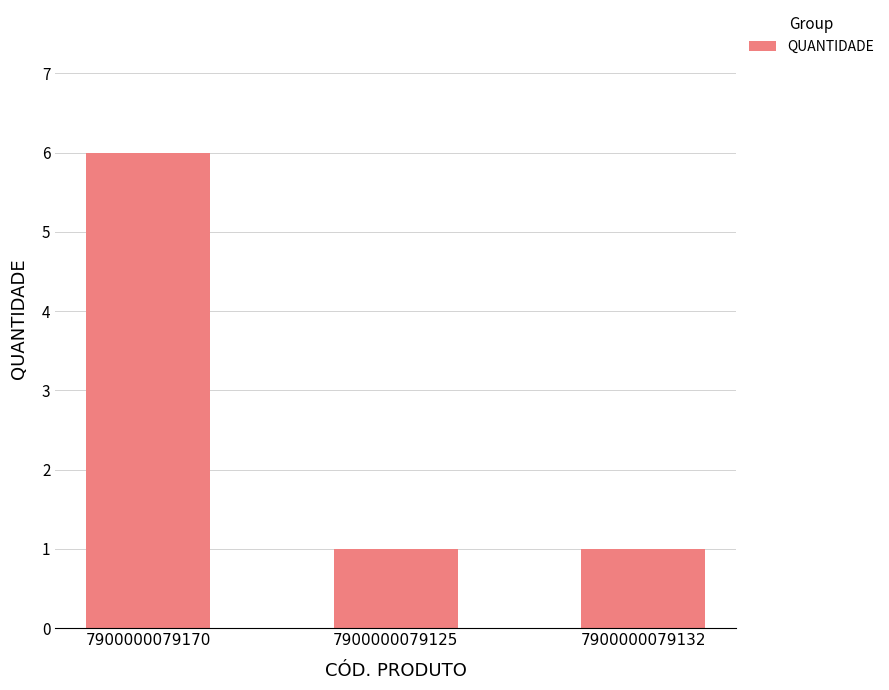

Reading left to right, extract all data points from this chart.

6	1	1